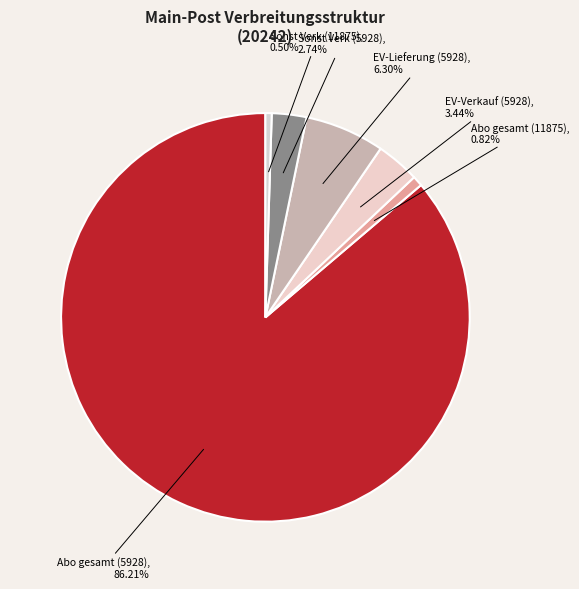

Rank the categories by value from lowest to highest.

Sonst Verk (11875), Abo gesamt (11875), Sonst Verk (5928), EV-Verkauf (5928), EV-Lieferung (5928), Abo gesamt (5928)